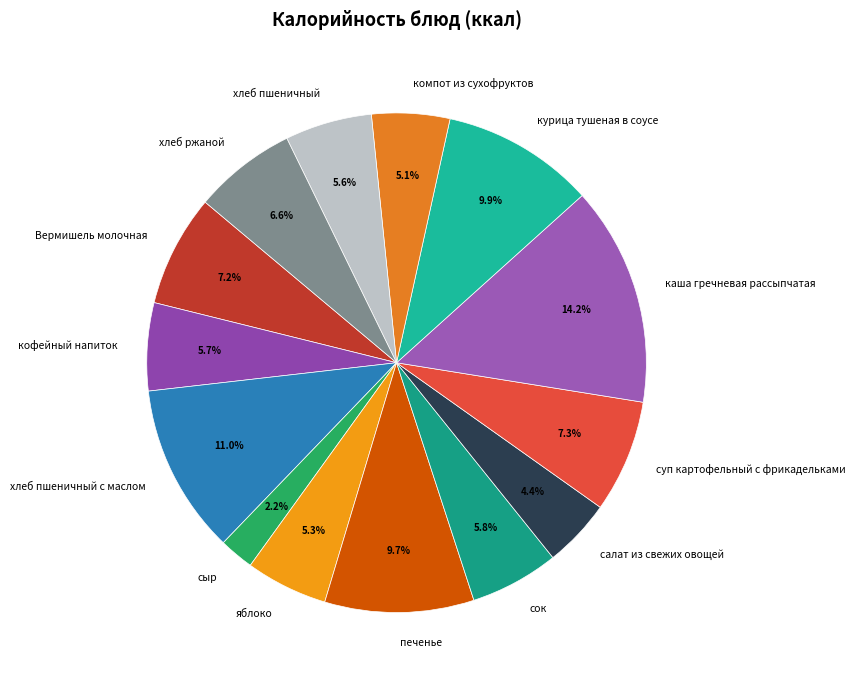

What portion of the pie excludes печенье?

90.3%